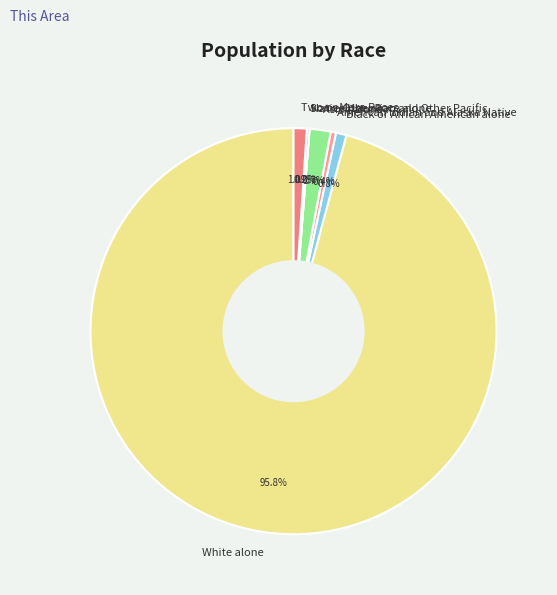

Rank the categories by value from lowest to highest.

Native Hawaiian and Other Pacific, Some Other Race alone, American Indian and Alaska Native, Black or African American alone, Two or More Races, Asian alone, White alone